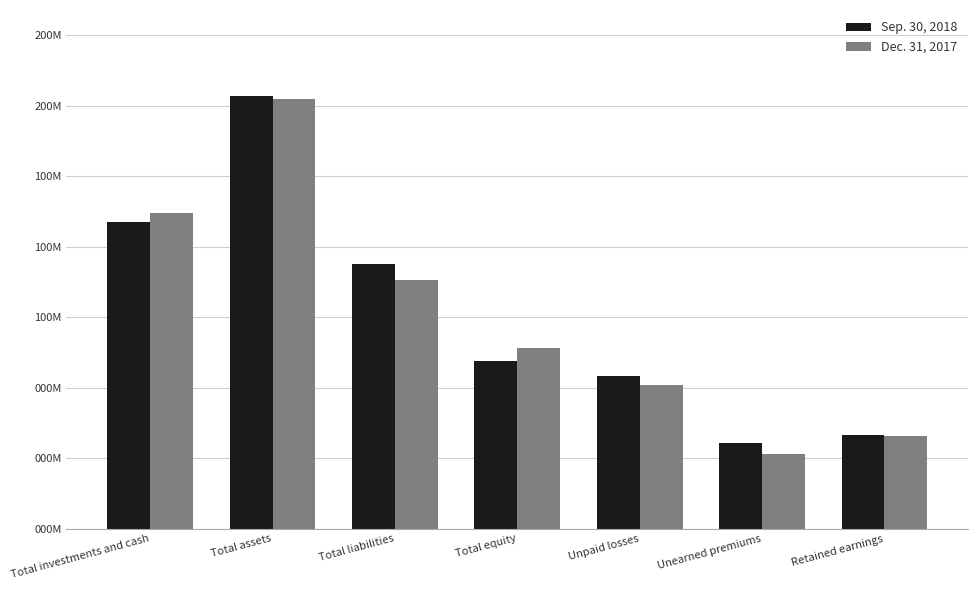

Are the bars grouped side by side (vs. stacked)?

Yes